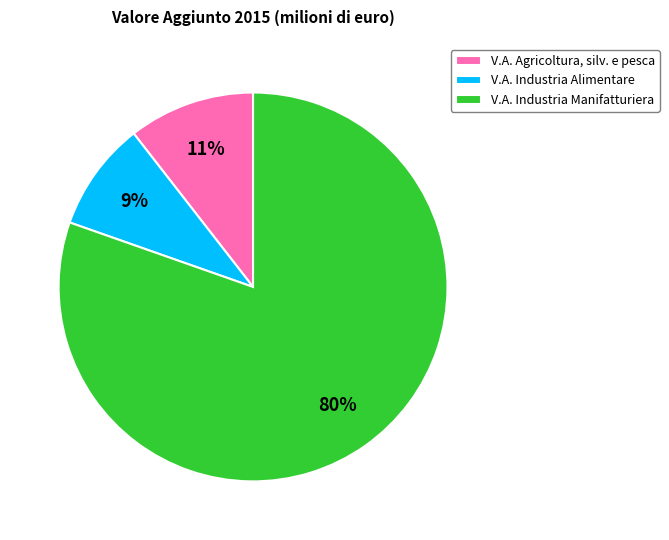

To the nearest percent, what portion does V.A. Industria Alimentare represent?

9%